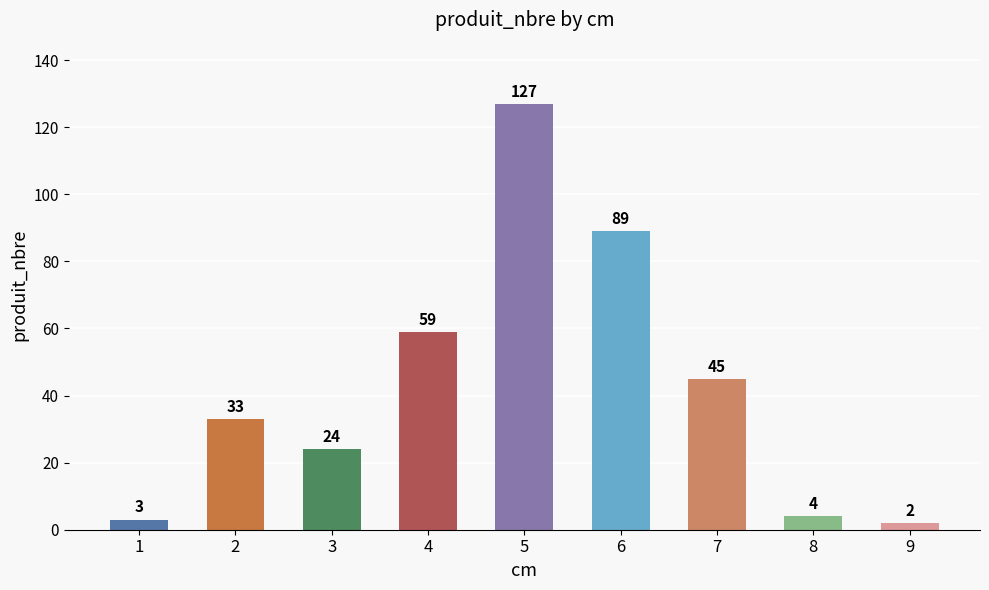

What is the difference between the values at 5 and 8?

123